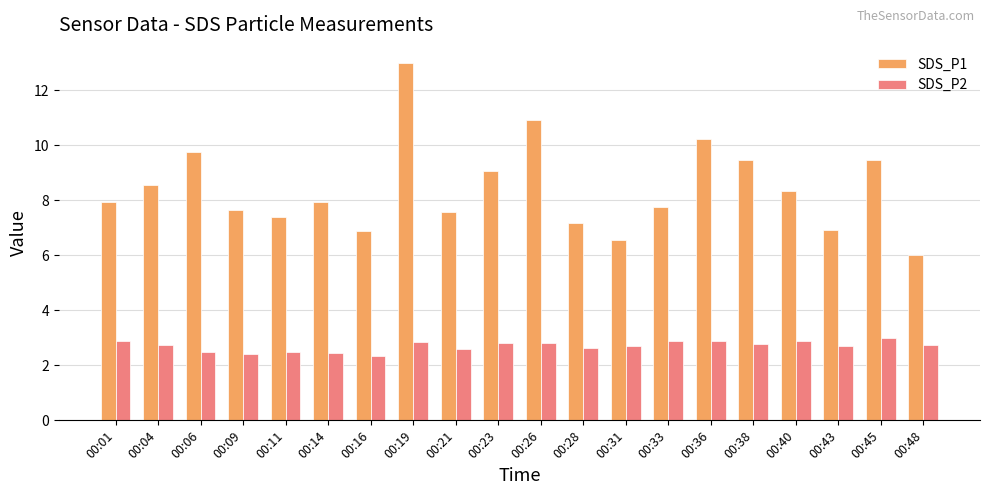

What is the approximate value of SDS_P2 at 00:16?

2.3